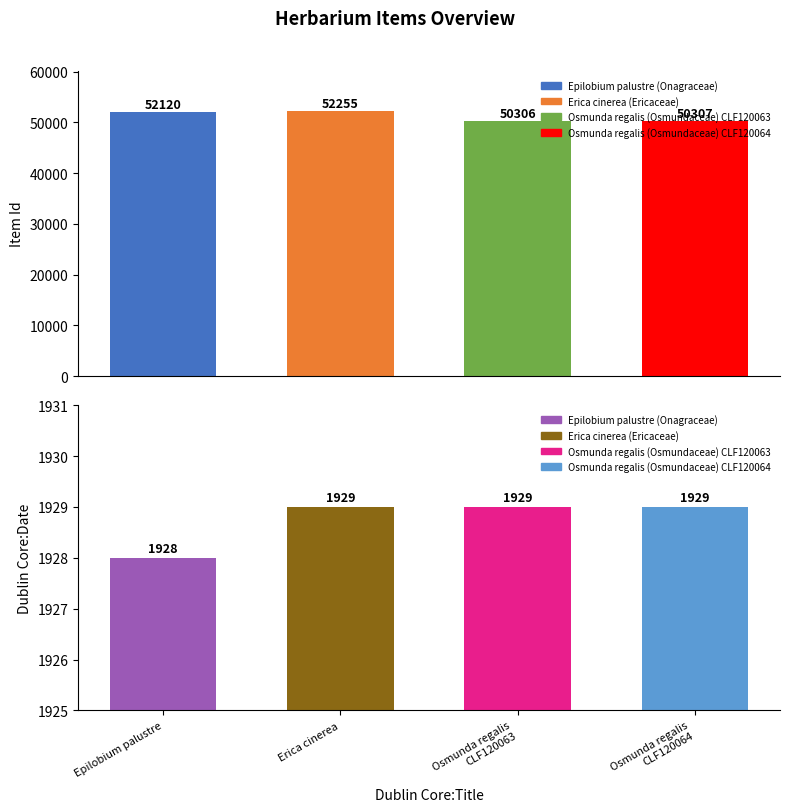

What is the value of the Item Id bar at the 1st from the left?

52120